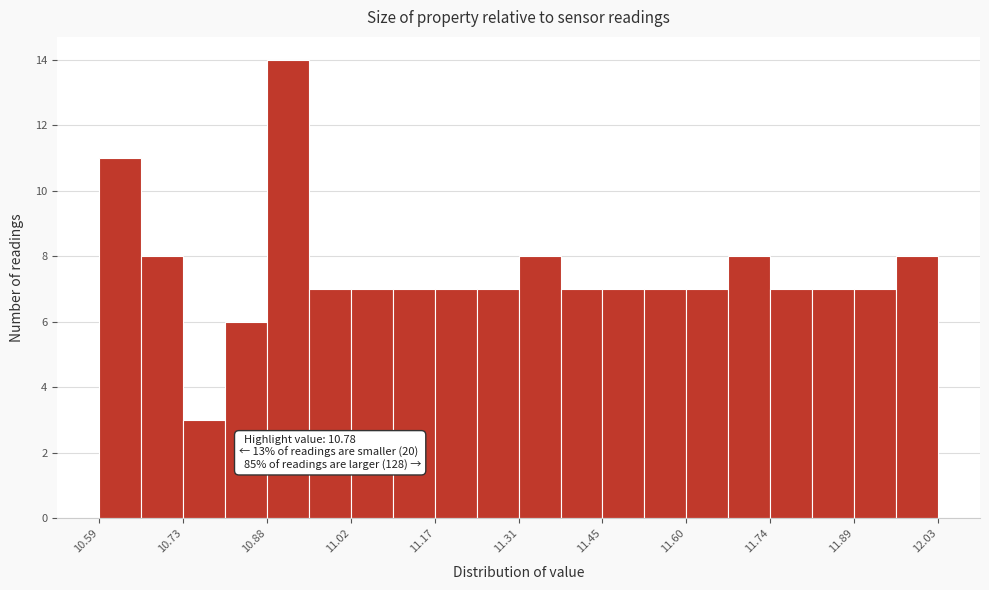

Read against the x-axis, roughly where is the centre of the tallest bar?

10.92